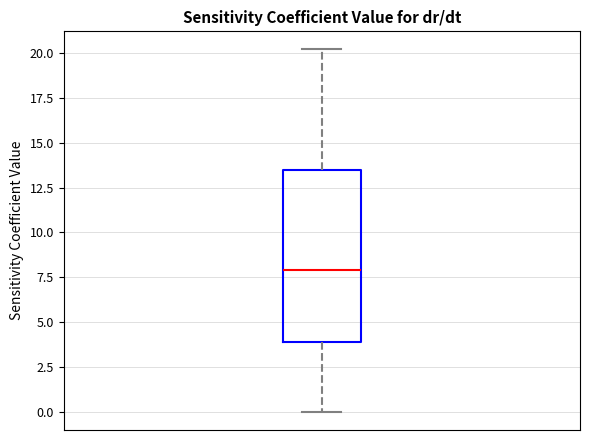

Where does the median line of the box sit on the y-axis? The values are not printed on the chart, so give them approximately, as read against the axis.

8.0